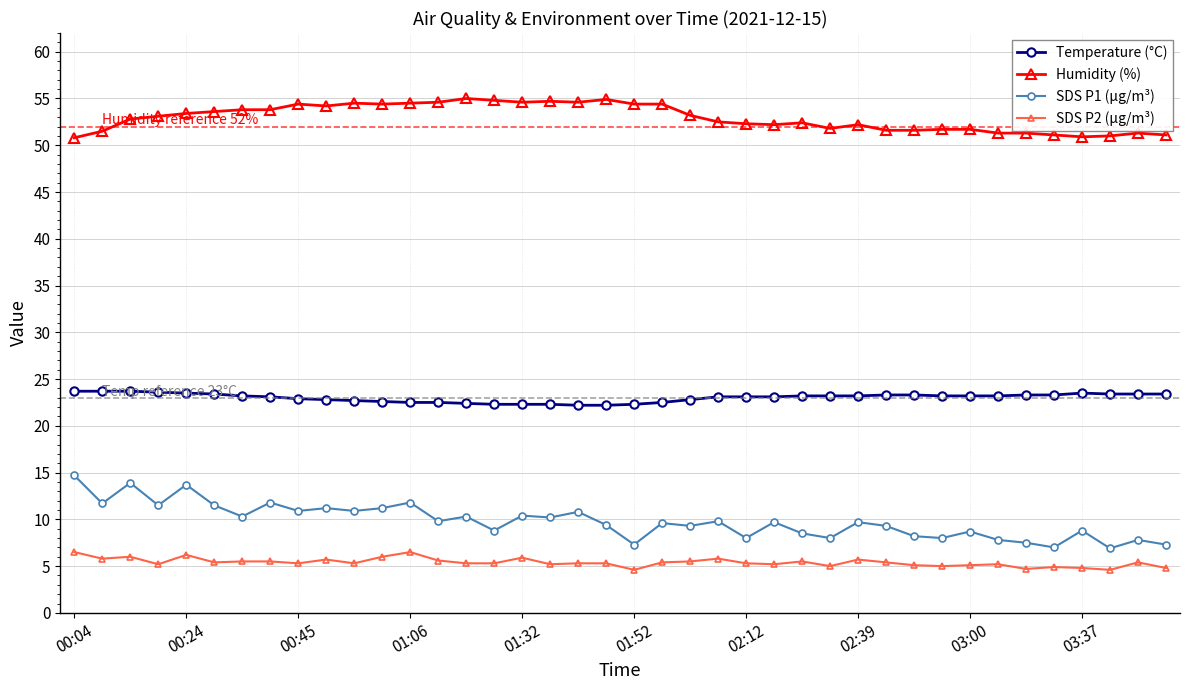

What is the greatest value displayed?

55.0